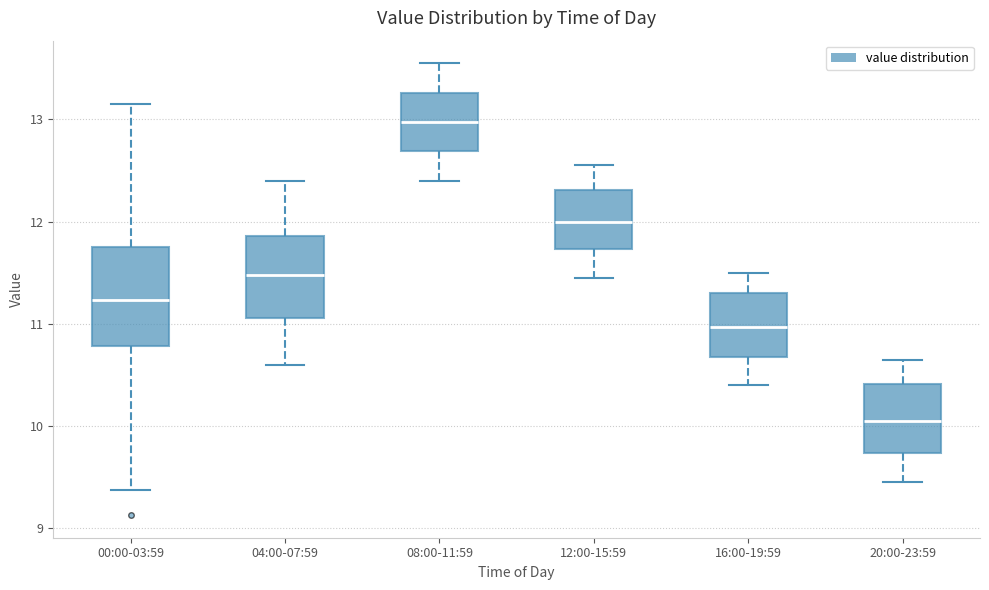

Reading left to right, read every box against the y-axis: the position of its median line, the range the box covers, and the ends of its whiskers. The values are not printed on the chart, so give them approximately, as read against the axis.

00:00-03:59: median 11.2, box 10.8 to 11.8, whiskers 9.4 to 13.2
04:00-07:59: median 11.5, box 11.1 to 11.9, whiskers 10.6 to 12.4
08:00-11:59: median 13.0, box 12.7 to 13.3, whiskers 12.4 to 13.6
12:00-15:59: median 12.0, box 11.7 to 12.3, whiskers 11.5 to 12.6
16:00-19:59: median 11.0, box 10.7 to 11.3, whiskers 10.4 to 11.5
20:00-23:59: median 10.1, box 9.7 to 10.4, whiskers 9.5 to 10.7